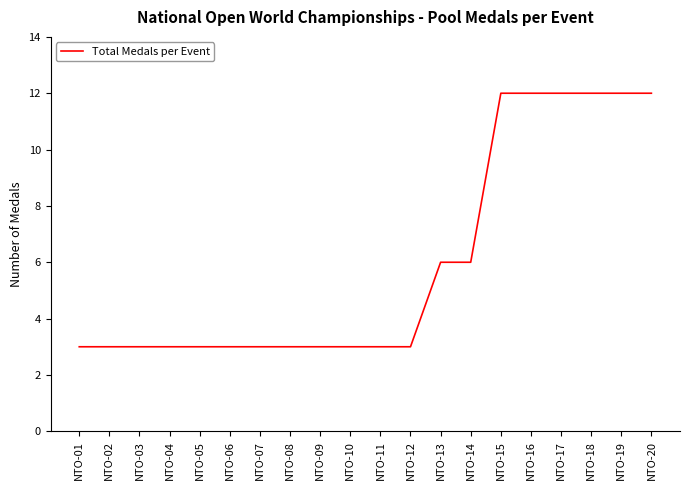

Is it true that the value at NTO-05 is 3?

True